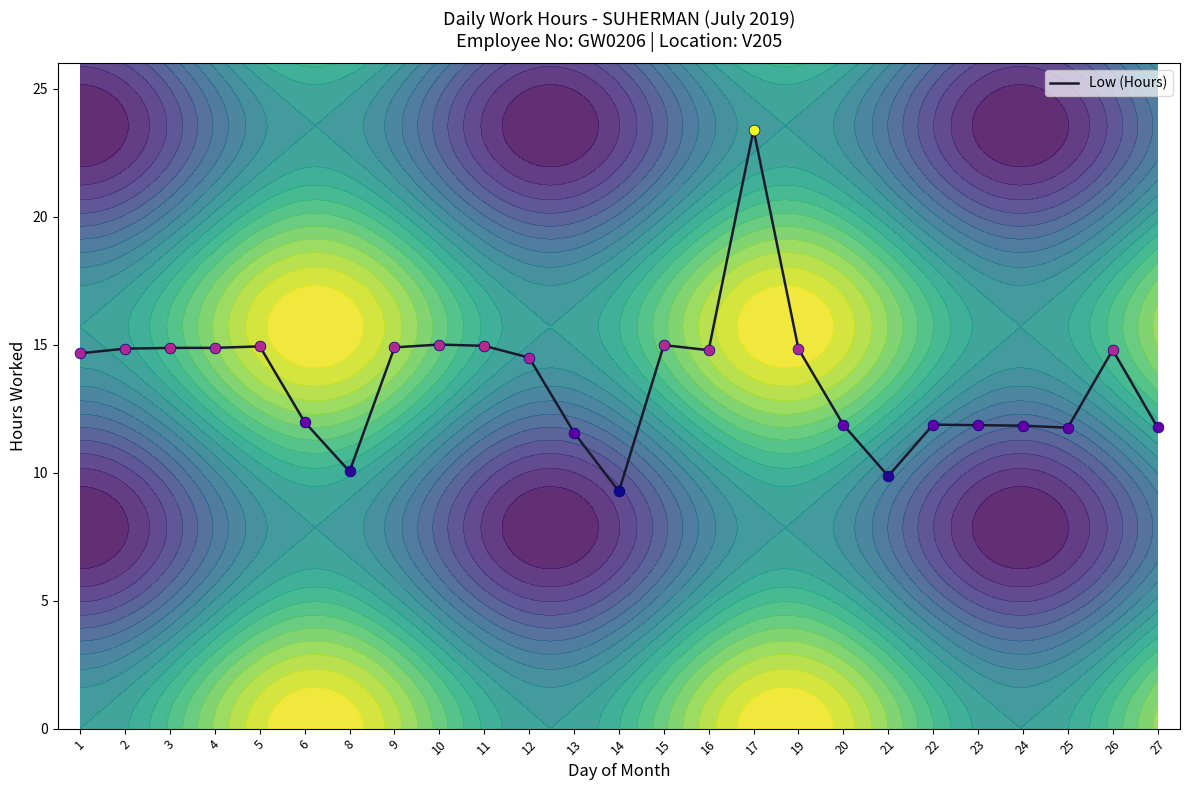

What is the change in value from 5 to 13?

-3.4